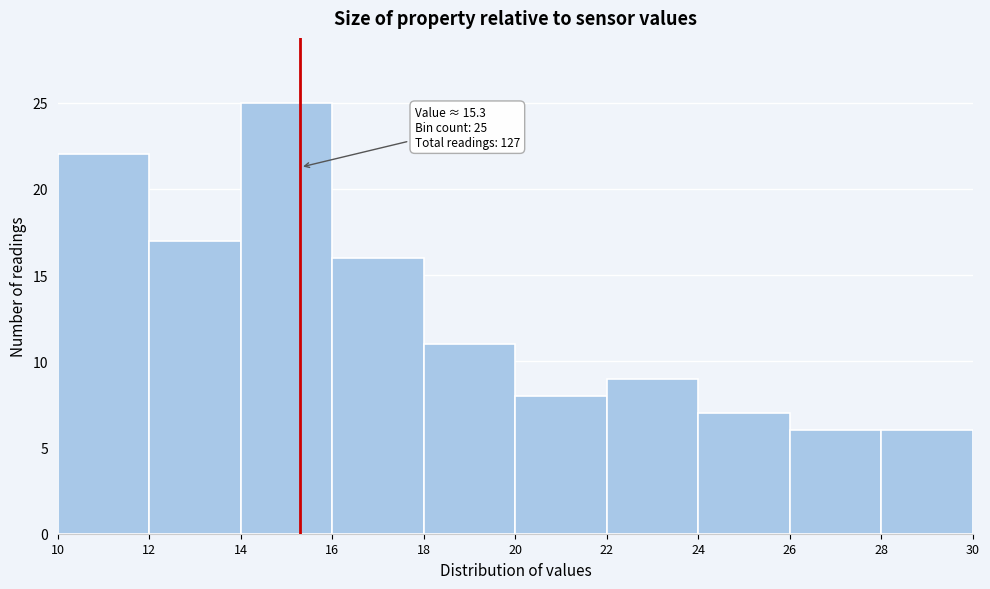

Over which range of the x-axis is the bar tallest?

14 to 16